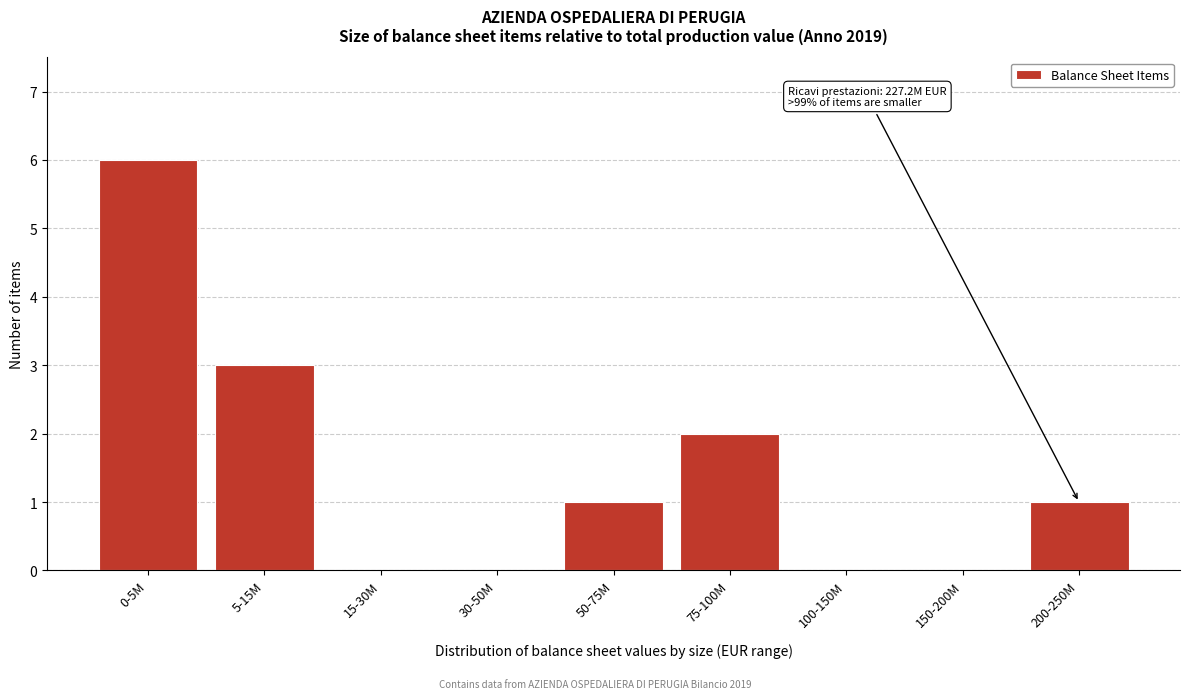

Reading left to right, what are all the values shown in this chart?

0-5M=6	5-15M=3	15-30M=0	30-50M=0	50-75M=1	75-100M=2	100-150M=0	150-200M=0	200-250M=1